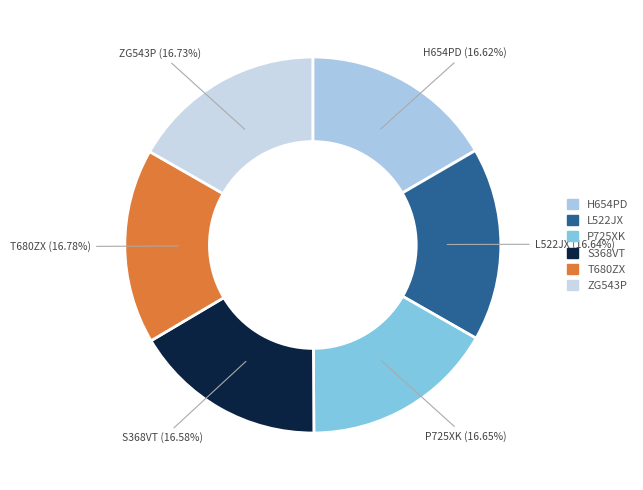

To the nearest percent, what portion does P725XK represent?

17%